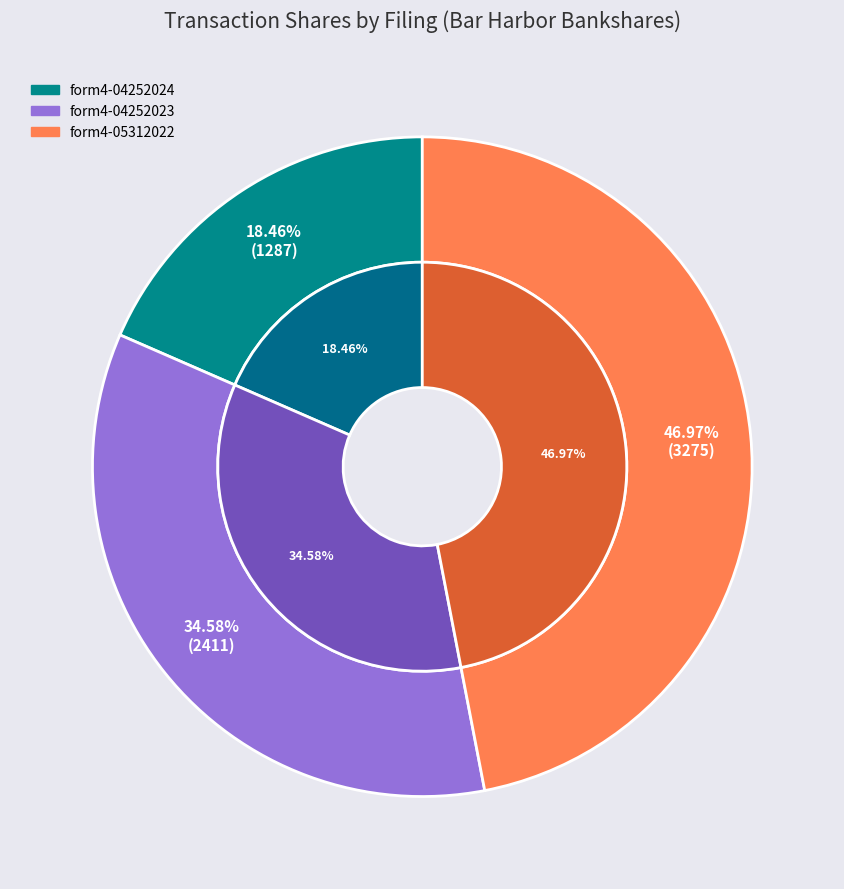

To the nearest percent, what is the average slice percentage?

33%